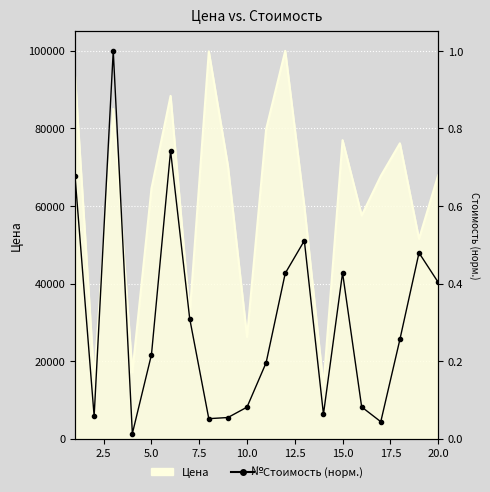

What is the average value?

0.3